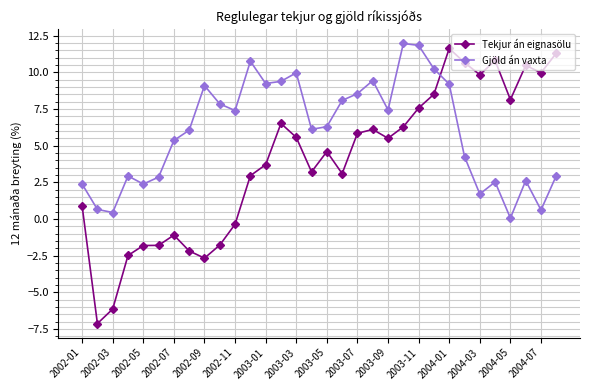

Which series has the largest total across all categories?

Gjöld án vaxta